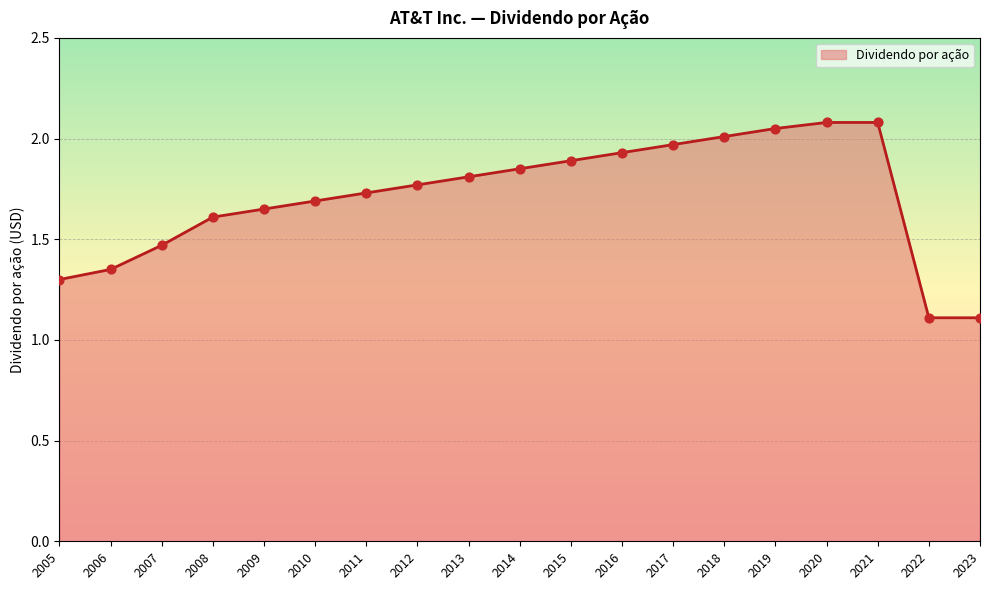

What is the change in value from 2005 to 2007?

+0.2